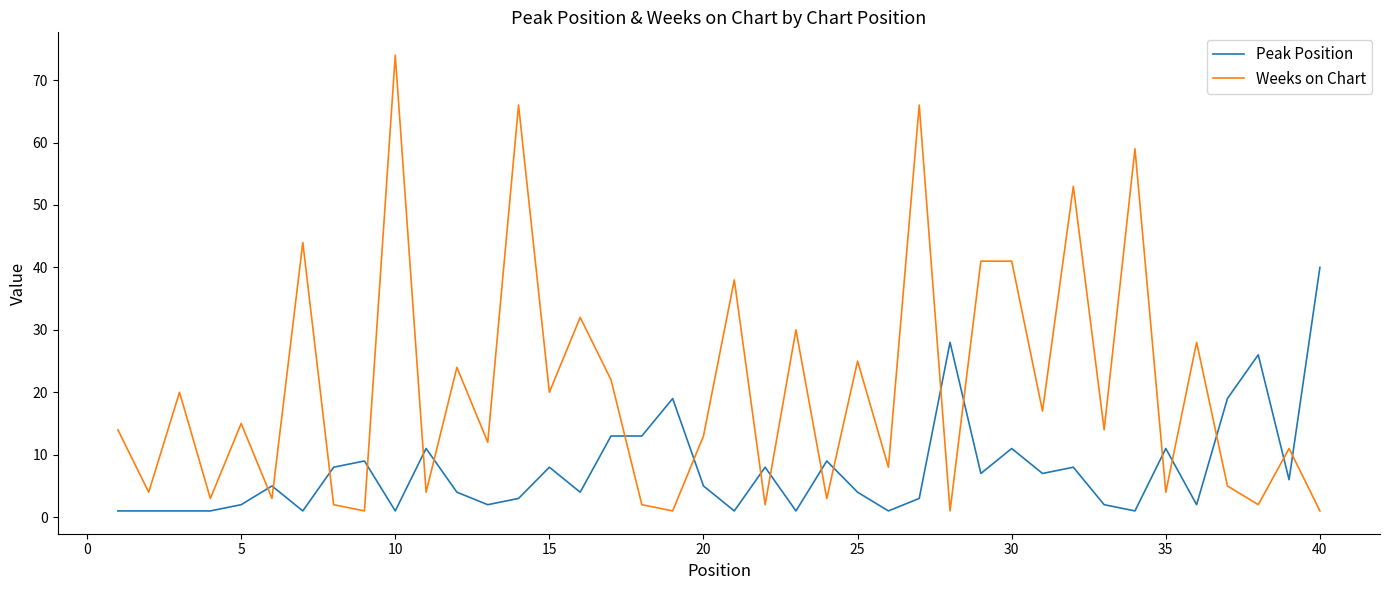

Count the number of categories in the chart.

40